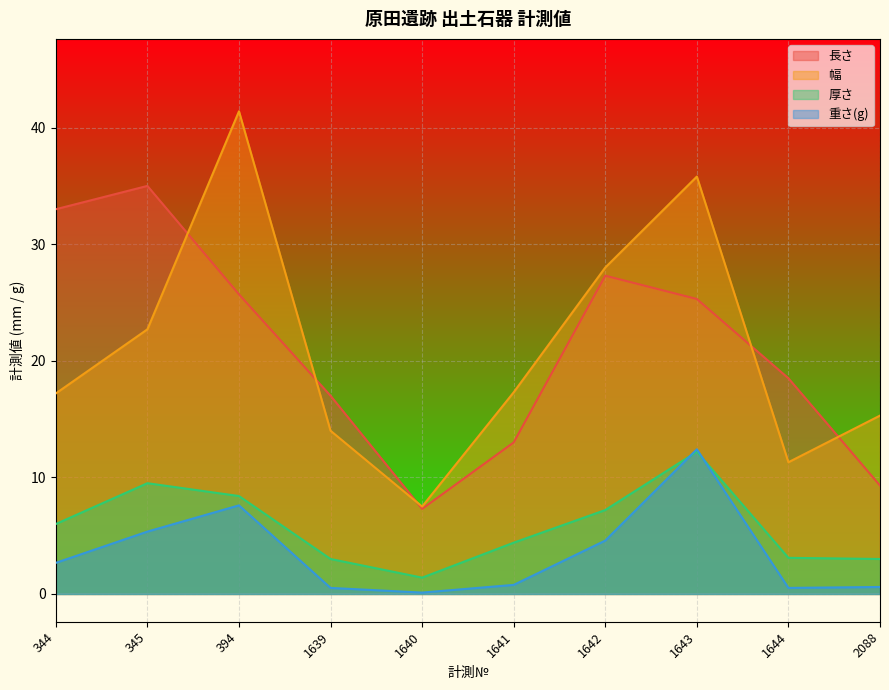

Reading left to right, list all the values displayed in this chart.

長さ: 33.0	35.0	25.7	17.0	7.3	13.0	27.3	25.3	18.5	9.3
幅: 17.2	22.7	41.4	14.0	7.5	17.3	28.0	35.8	11.3	15.3
厚さ: 6.0	9.5	8.4	3.0	1.4	4.4	7.2	12.2	3.1	3.0
重さ(g): 2.7	5.3	7.6	0.5	0.1	0.8	4.6	12.4	0.5	0.6